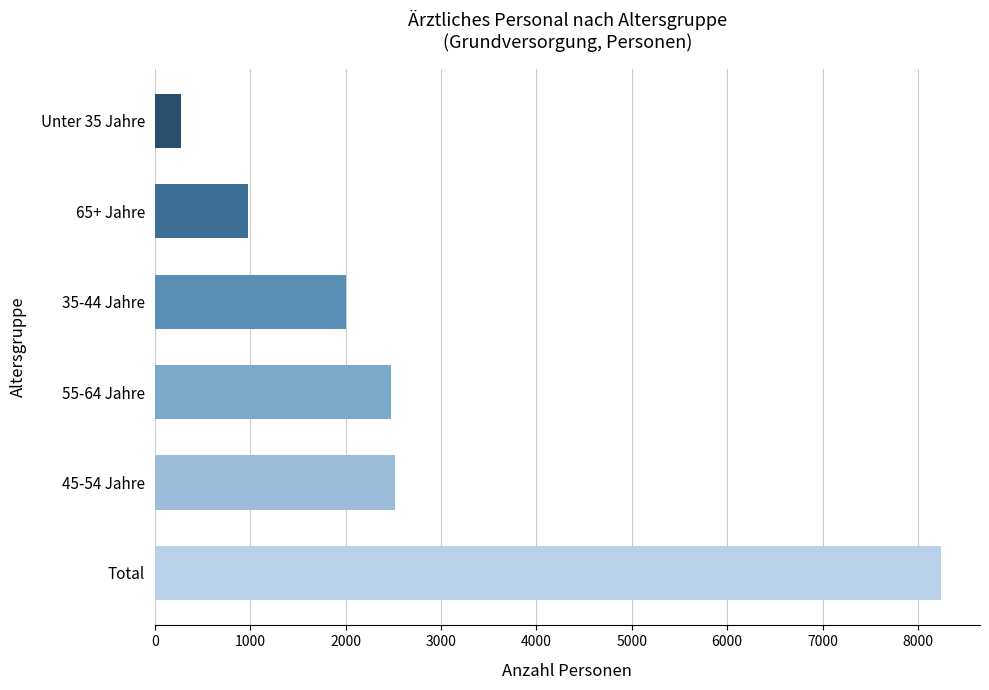

What is the average value?

2746.0